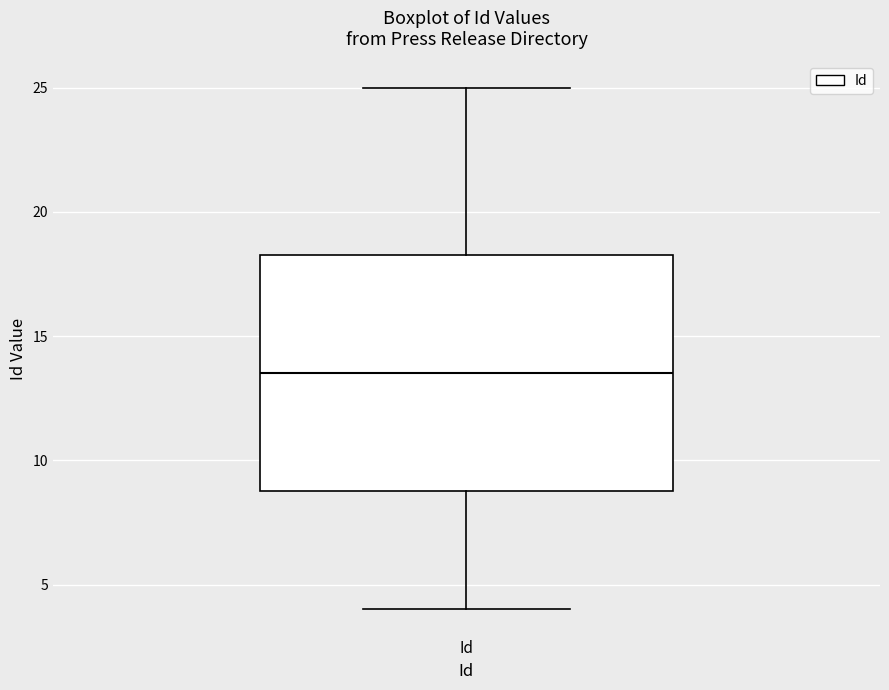

Transcribe this box plot: give where the median line is, the range the box spans, and where the two whiskers end, as read against the y-axis. The values are not printed on the chart, so give them approximately, as read against the axis.

median 13.5, box 9.0 to 18.5, whiskers 4.0 to 25.0